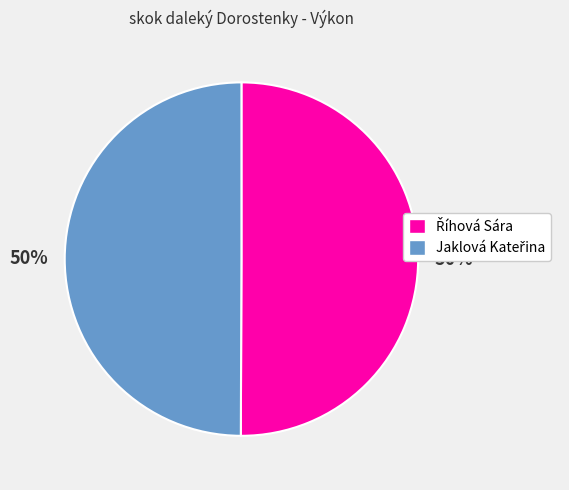

To the nearest percent, what is the average slice percentage?

50%